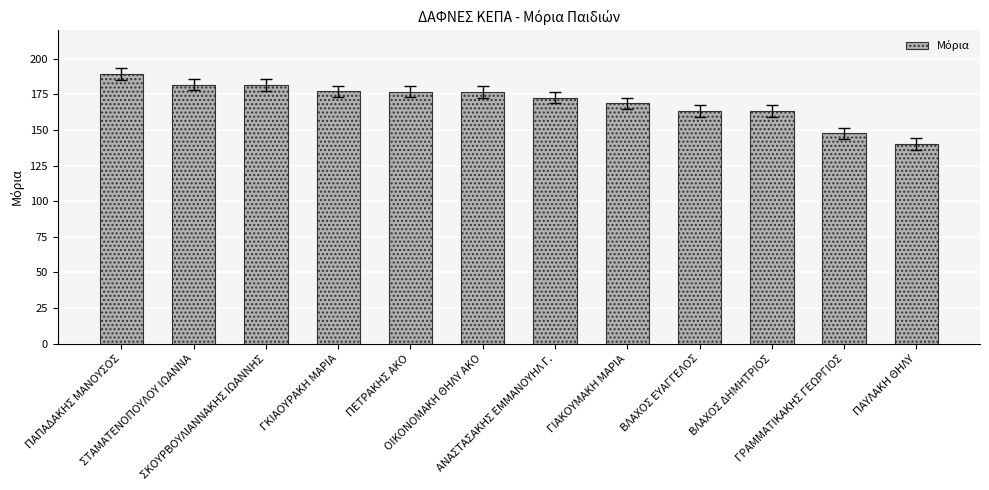

Between ΠΕΤΡΑΚΗΣ ΑΚΟ and ΠΑΥΛΑΚΗ ΘΗΛΥ, which is larger?

ΠΕΤΡΑΚΗΣ ΑΚΟ